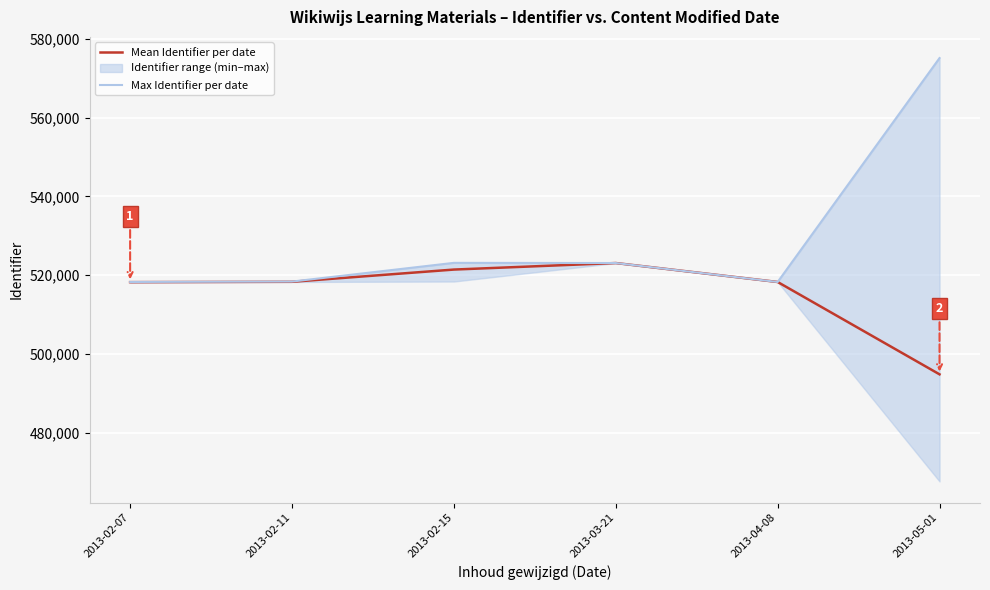

Count the number of categories in the chart.

6